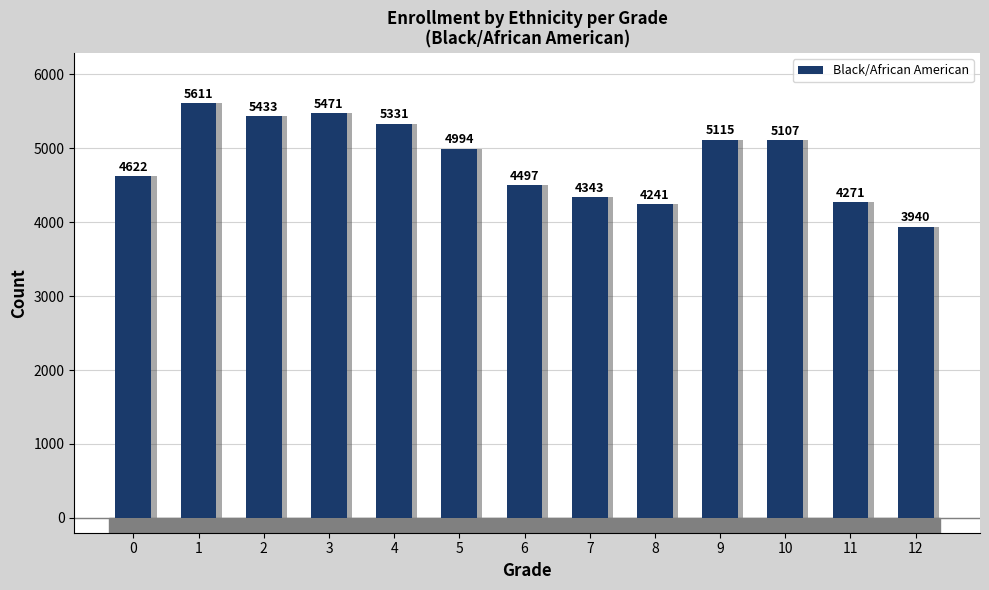

What is the change in value from 8 to 10?

+866